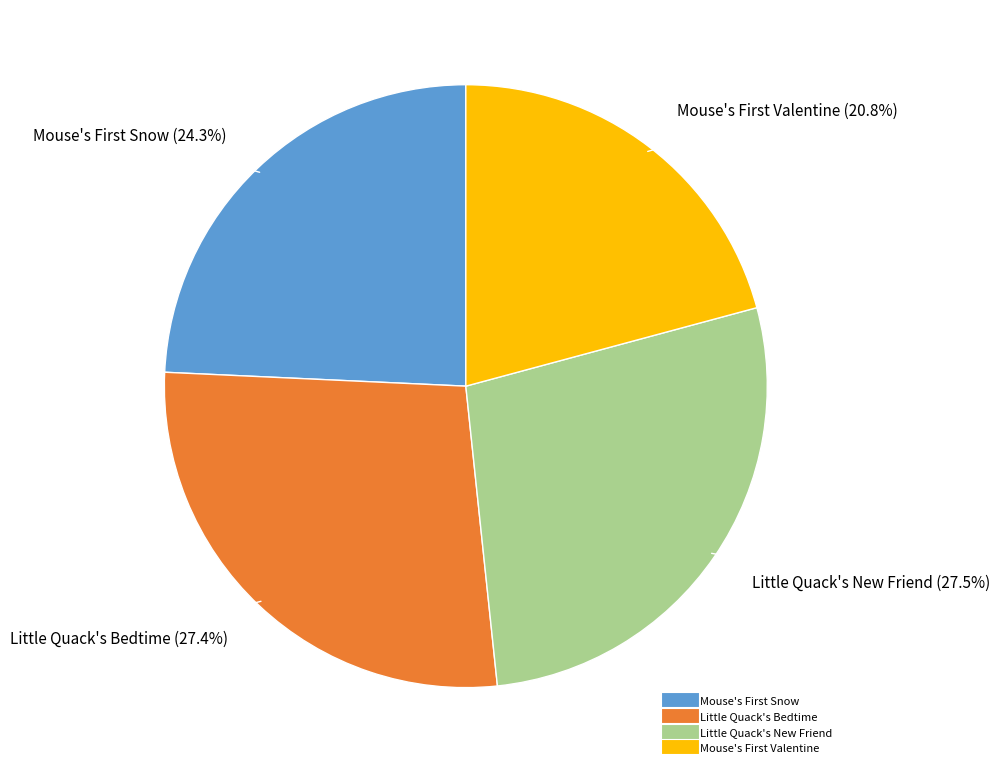

The Little Quack's Bedtime slice represents 27% of the pie. True or false?

True